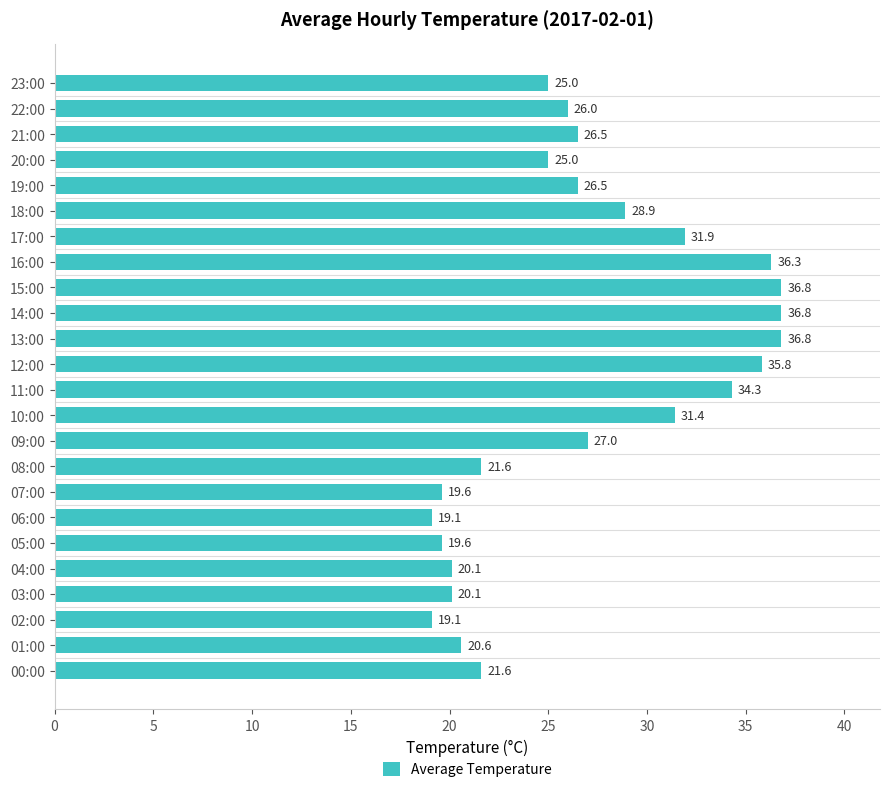

What is the approximate value at 11:00?

34.3